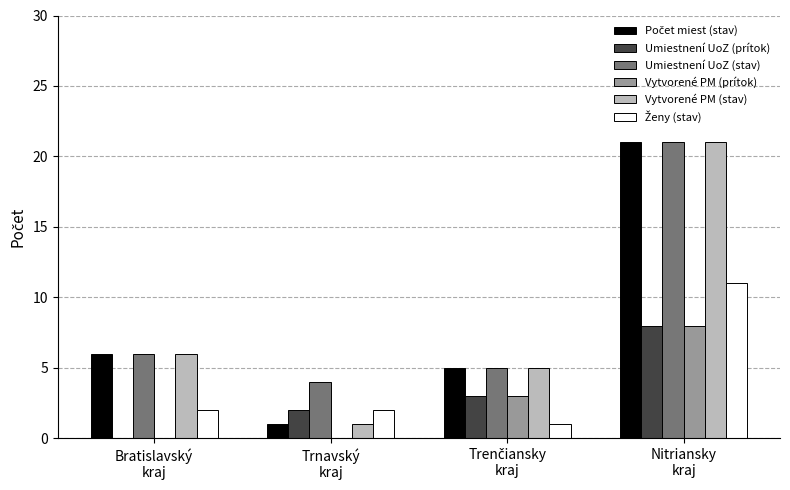

What is the maximum value shown in the chart?

21